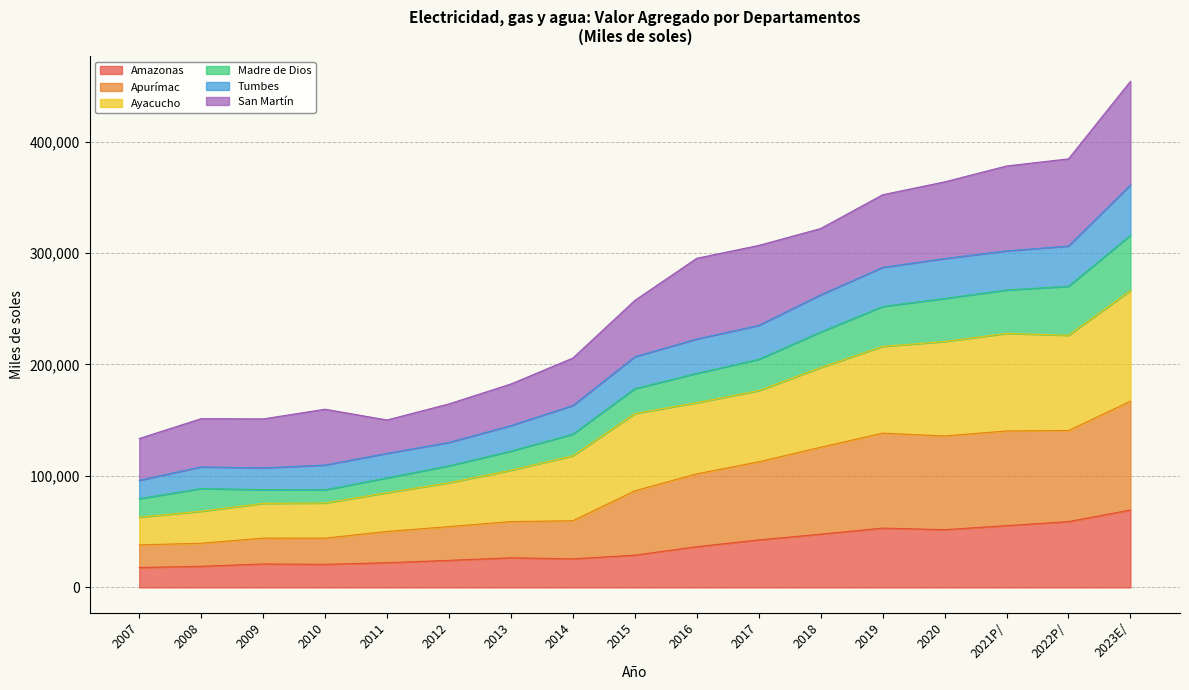

Rank the categories by Tumbes value from lowest to highest.

2007, 2011, 2009, 2008, 2010, 2012, 2013, 2014, 2015, 2016, 2017, 2018, 2019, 2020, 2021P/, 2022P/, 2023E/